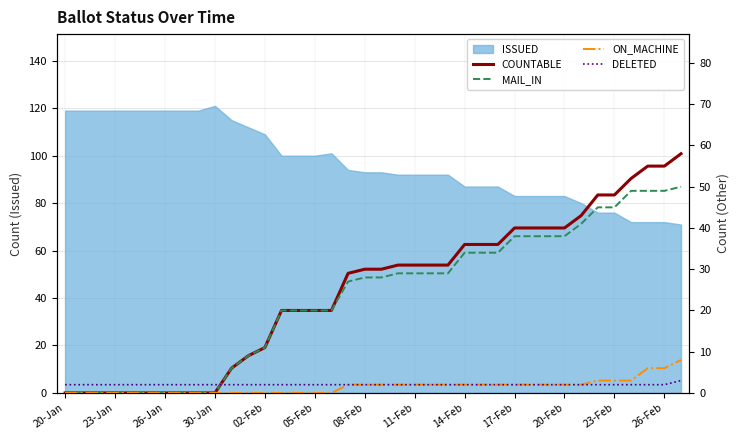

What is the spread (max minus min) of values at 25?

34